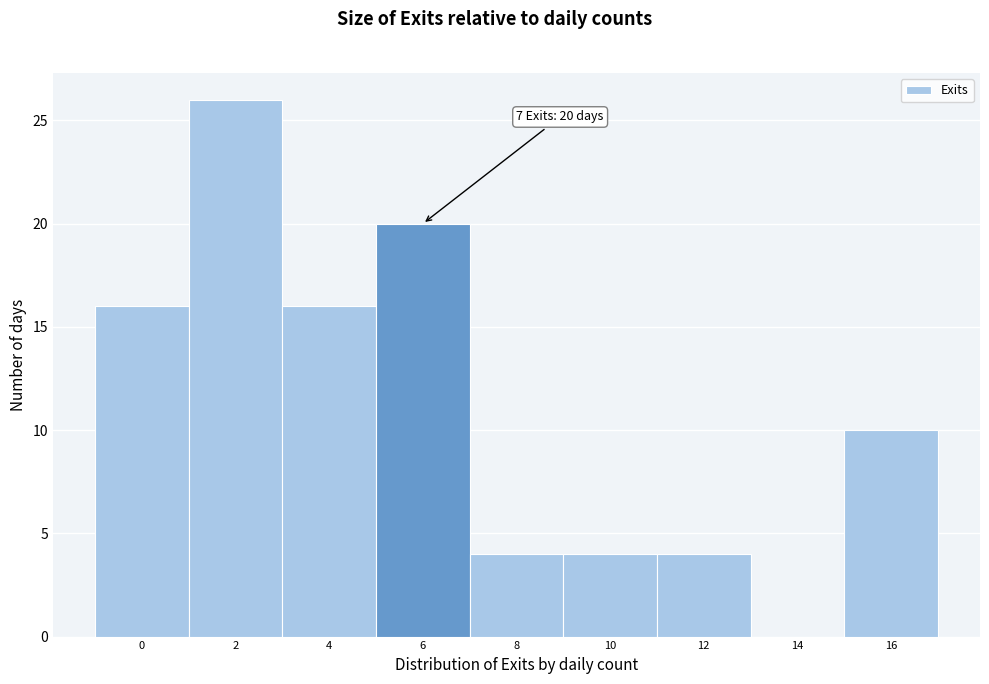

Reading left to right, transcribe all the data shown in this chart.

0=16	2=26	4=16	6=20	8=4	10=4	12=4	14=0	16=10